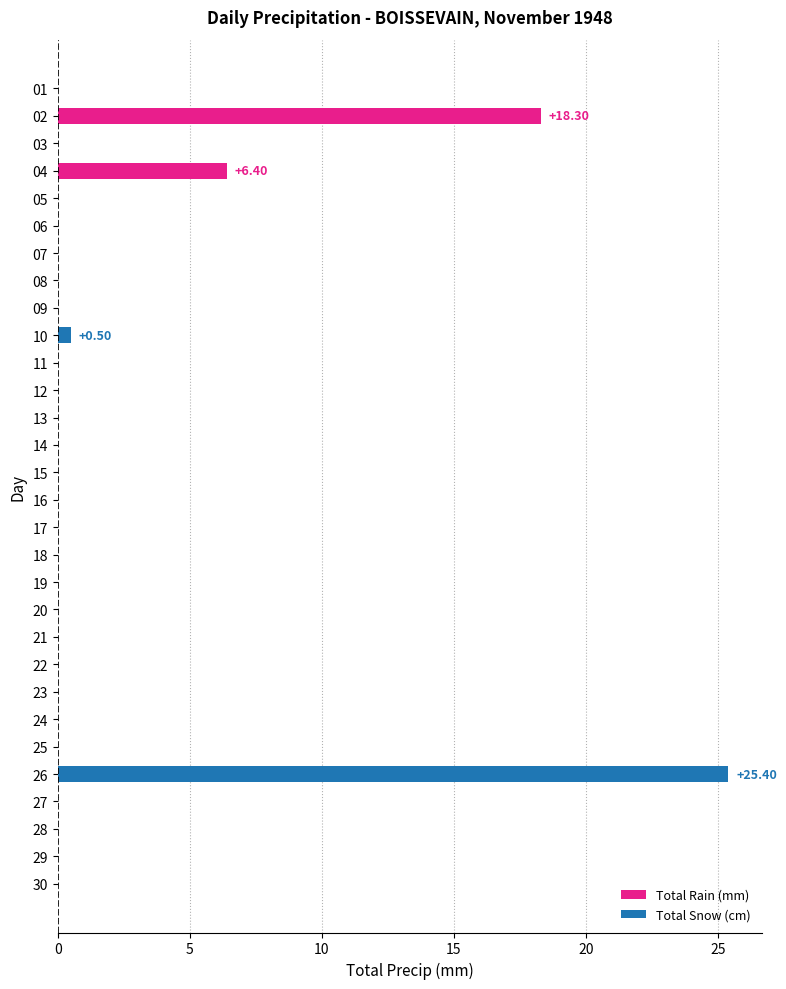

Between 04 and 06, which is larger?

04